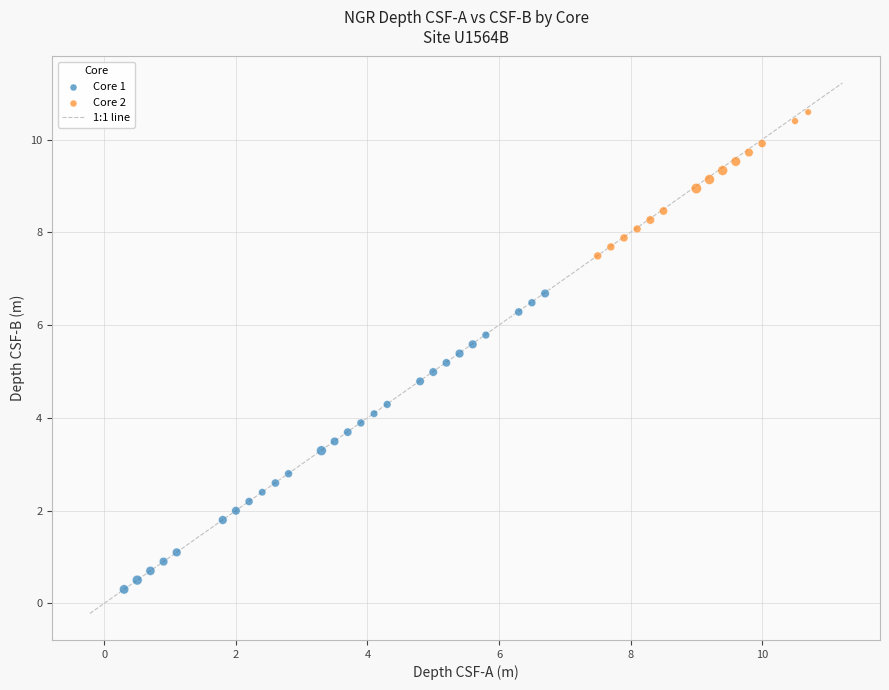

Which series has the largest Y range (max minus min)?

Core 1